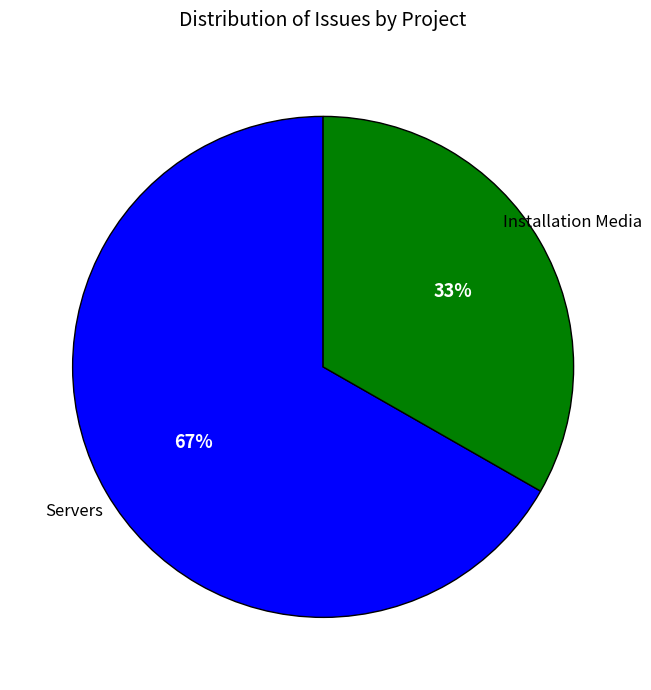

Do Servers and Installation Media together represent more than half of the pie?

Yes